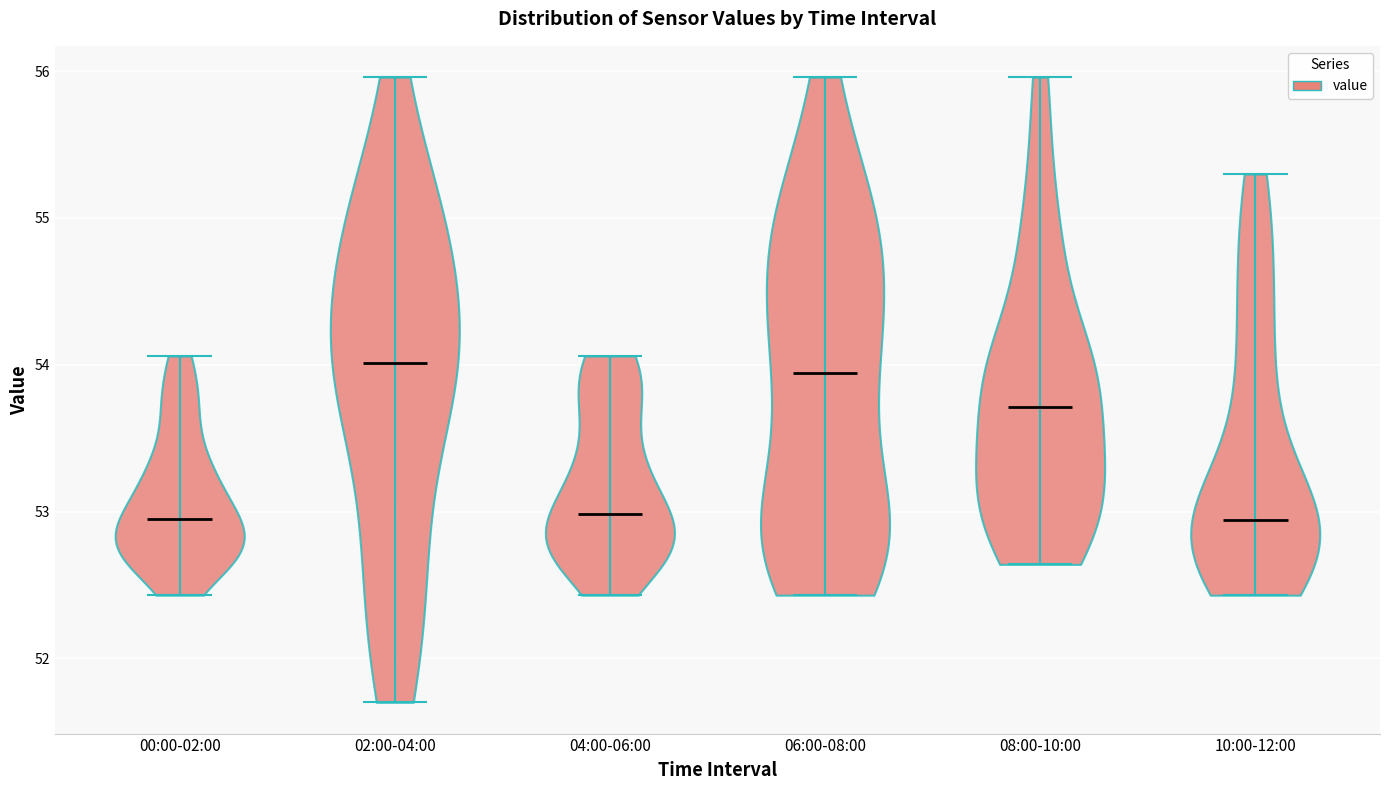

Reading left to right, read every violin against the y-axis: where its median line is, and the lowest and highest points it reaches. The values are not printed on the chart, so give them approximately, as read against the axis.

00:00-02:00: median line 53.0, lowest point 52.4, highest point 54.1
02:00-04:00: median line 54.0, lowest point 51.7, highest point 56.0
04:00-06:00: median line 53.0, lowest point 52.4, highest point 54.1
06:00-08:00: median line 53.9, lowest point 52.4, highest point 56.0
08:00-10:00: median line 53.7, lowest point 52.6, highest point 56.0
10:00-12:00: median line 52.9, lowest point 52.4, highest point 55.3